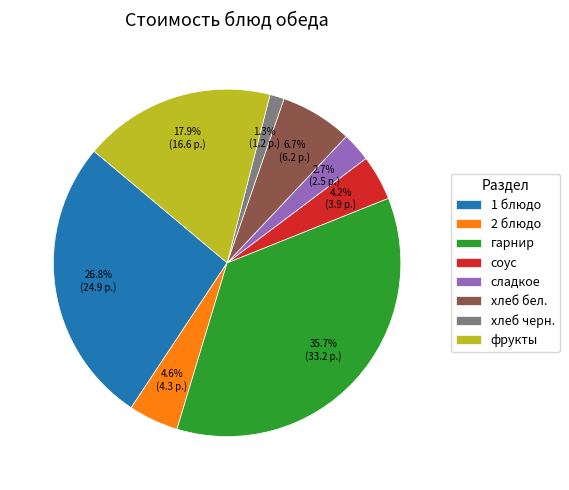

Is there any slice that represents more than half of the pie?

No